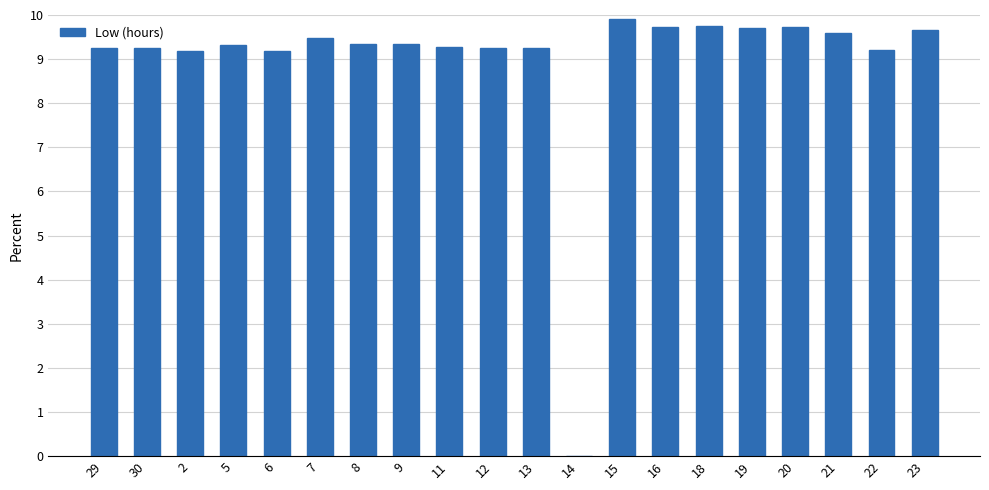

Count the number of categories in the chart.

20